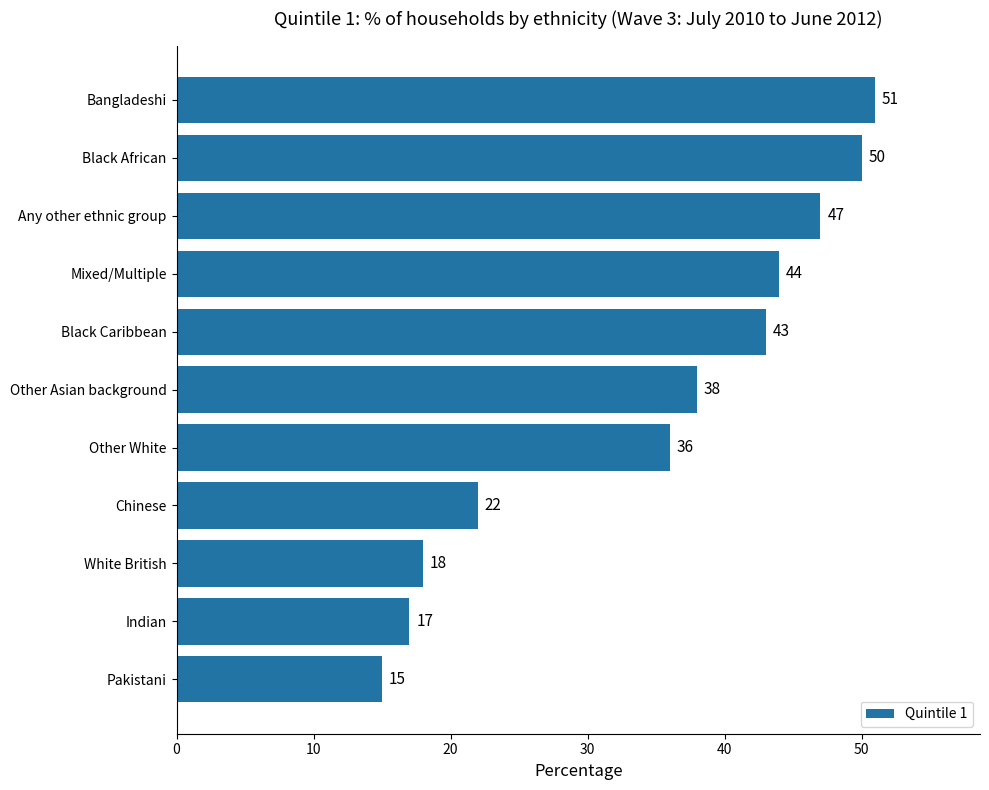

What is the change in value from Other Asian background to White British?

-20